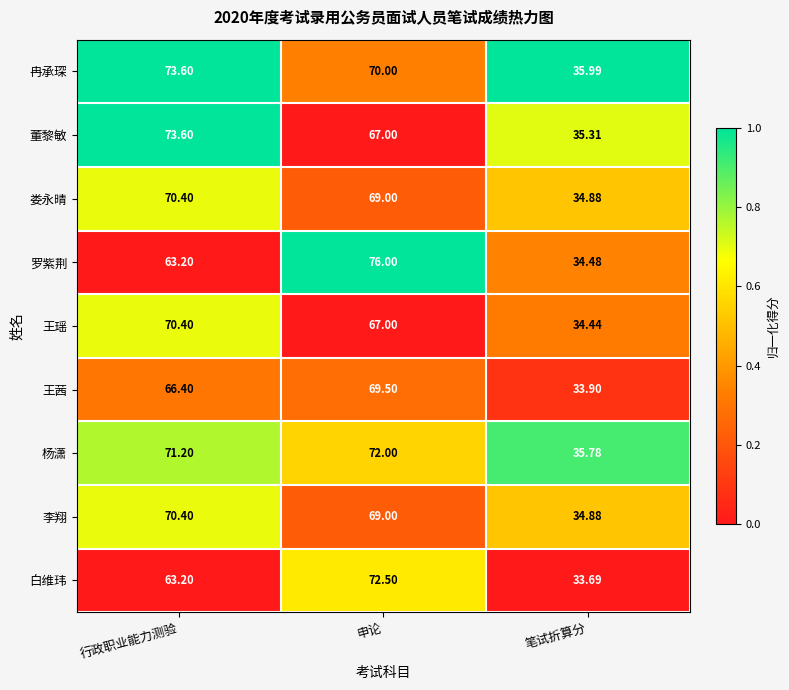

Is the value of 董黎敏 at 笔试折算分 greater than the value of 罗紫荆 at 申论?

No